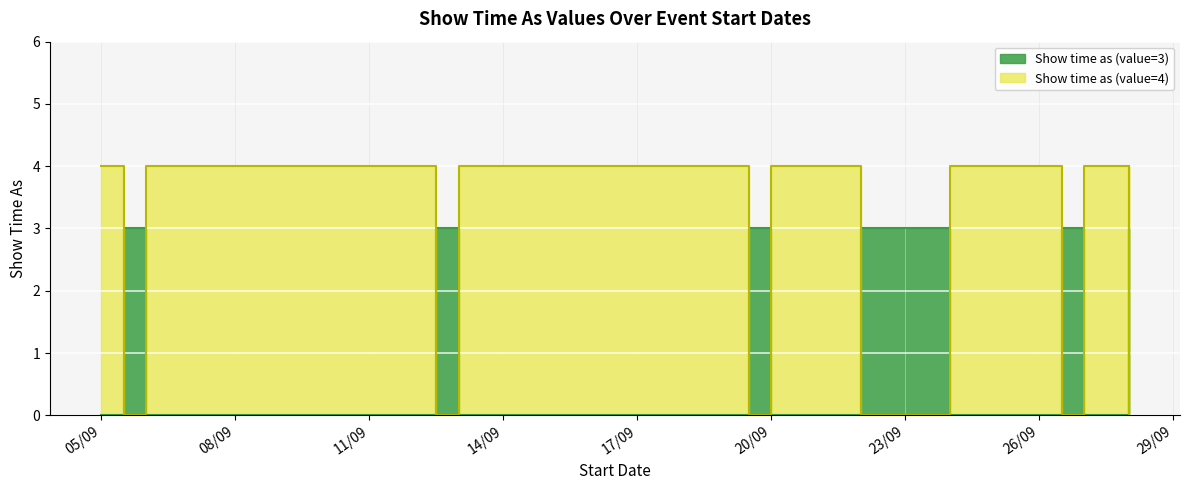

What is the label of the 9th point from the right?

25/9/2014